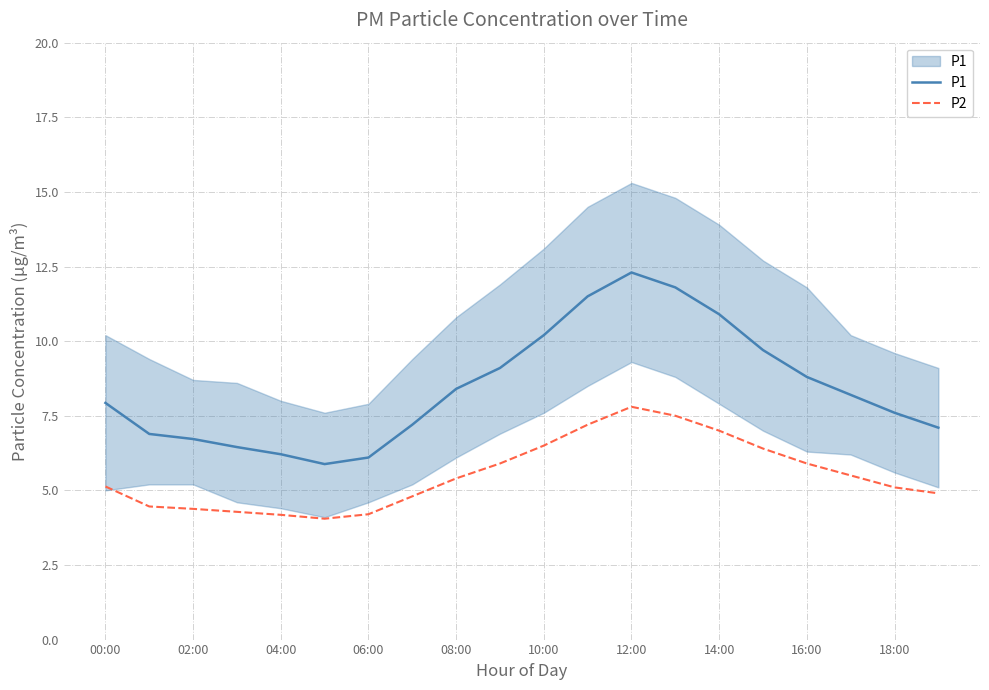

Which category has the highest value in the P2 series?

12:00